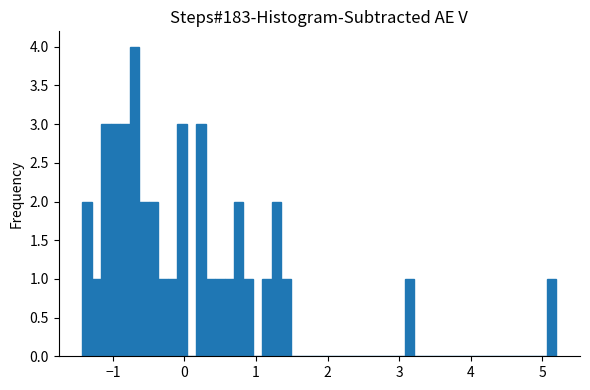

Read against the x-axis, roughly where is the centre of the tallest bar?

-0.7